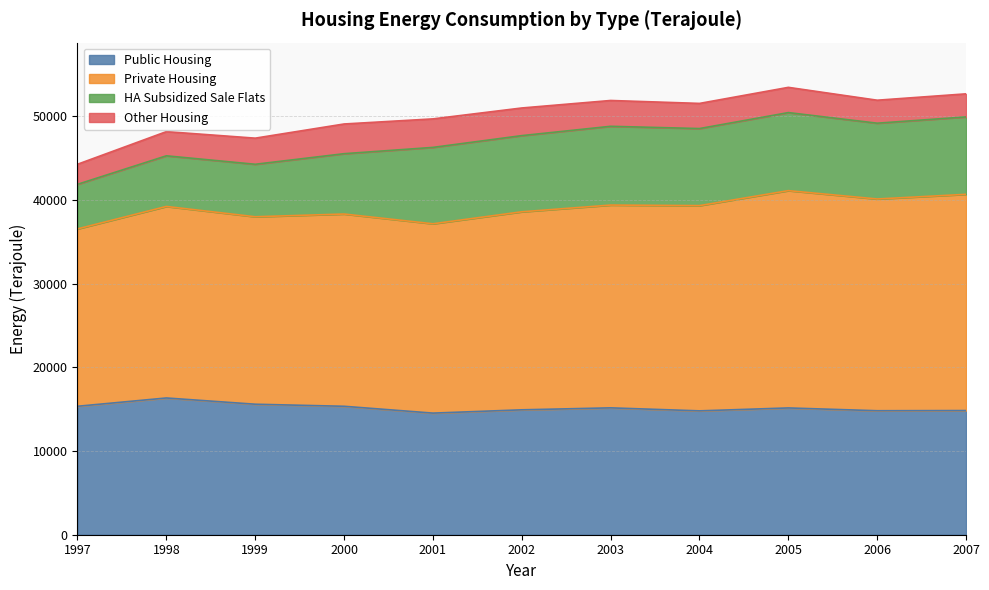

List the series in order of their overall mean, highest first.

Private Housing, Public Housing, HA Subsidized Sale Flats, Other Housing